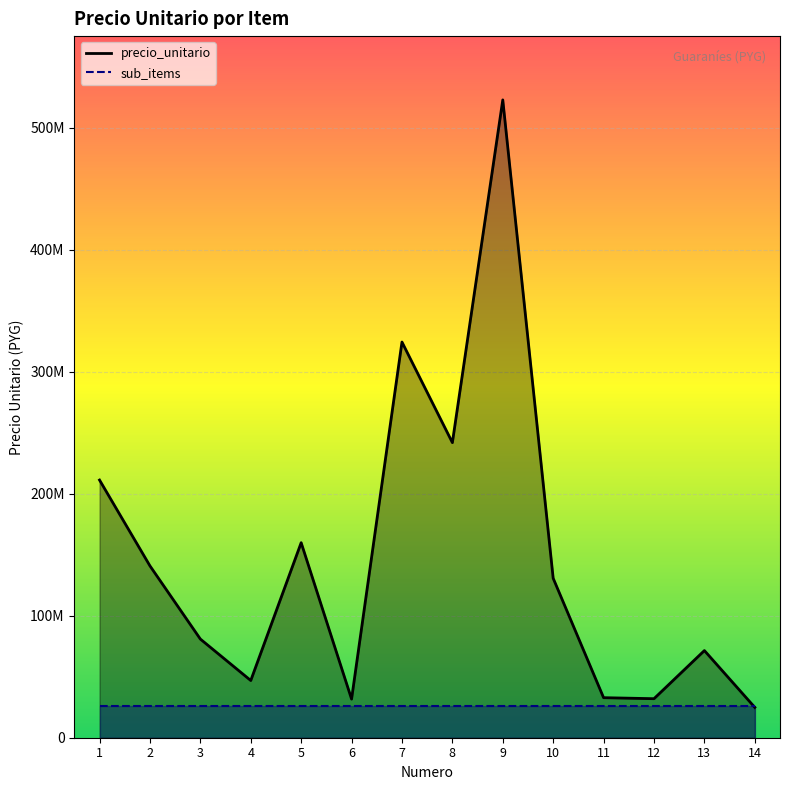

How many distinct data groups are displayed?

2